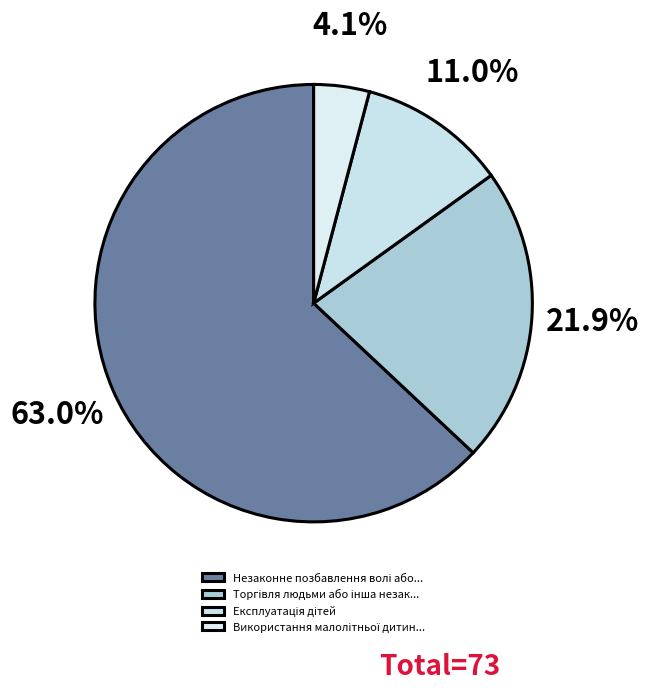

Count the number of slices in the pie.

4